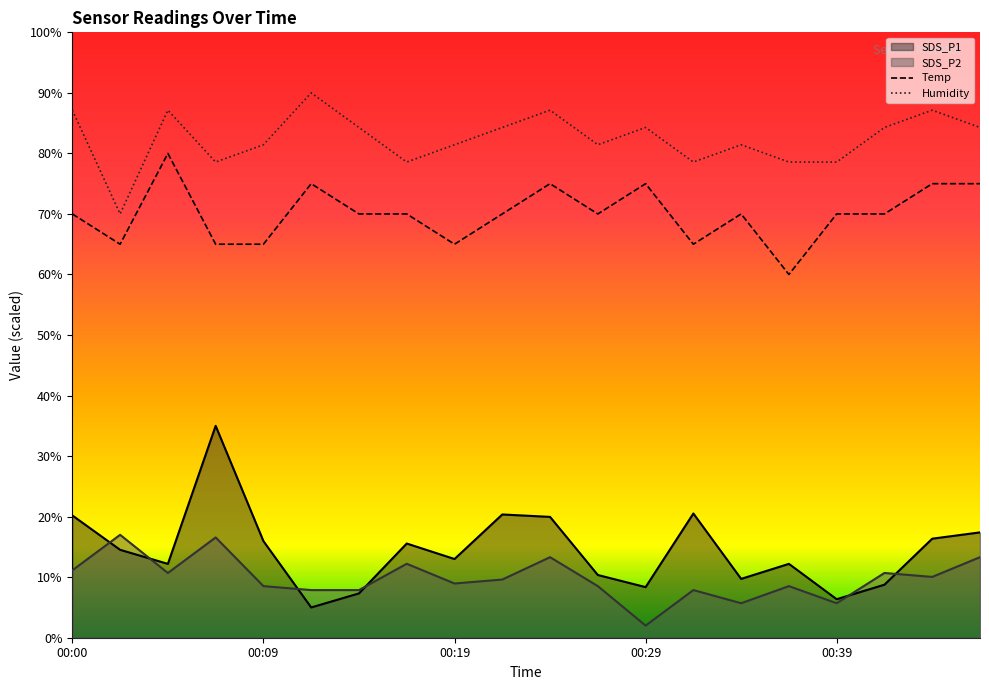

What is the difference between the maximum and minimum values in the Temp series?

20.0